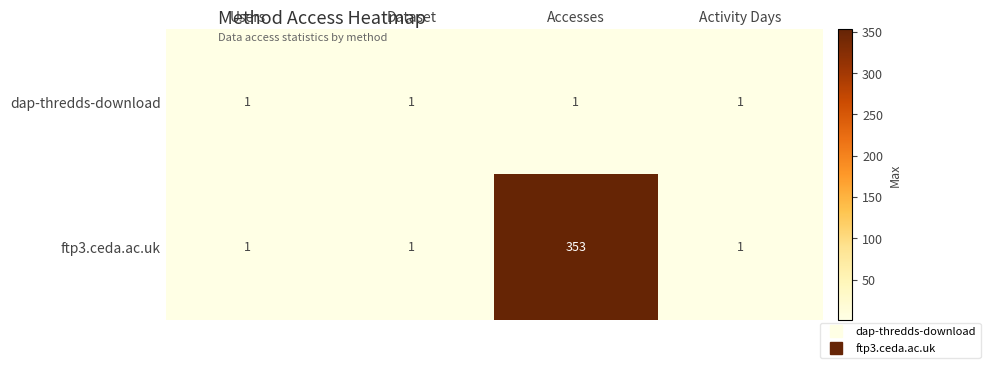

True or false: ftp3.ceda.ac.uk has a value of 1 at Dataset.

True